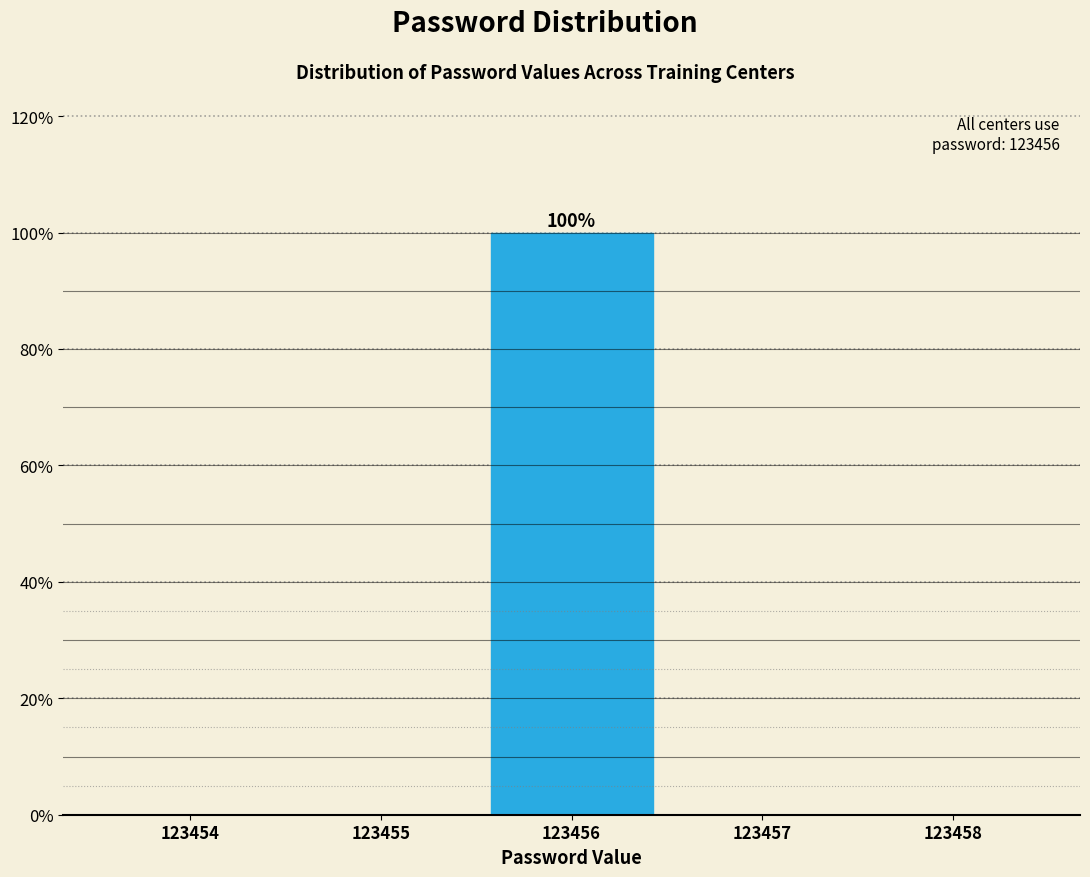

Which range on the x-axis has the tallest bar?

123455.5 to 123456.5